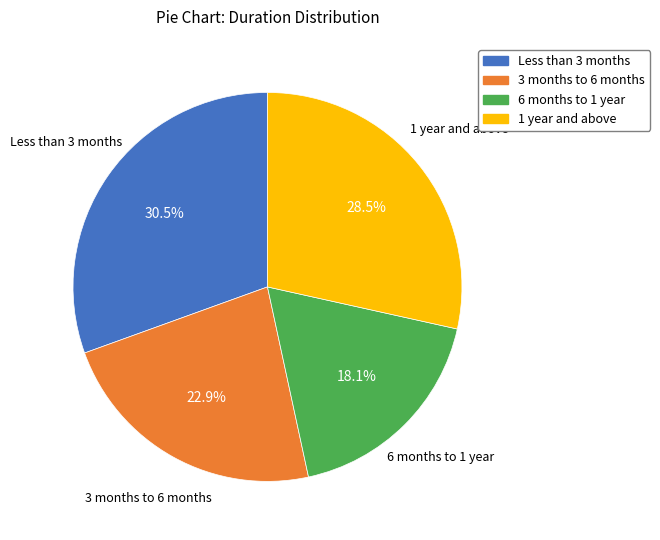

Count the number of slices in the pie.

4